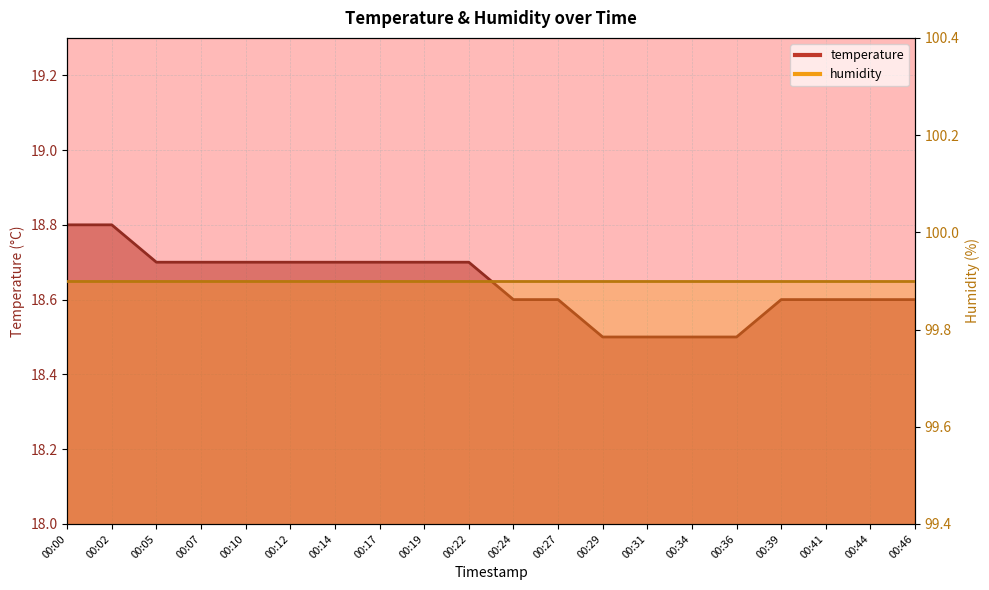

List the labels in order of value, largest first.

00:00, 00:02, 00:05, 00:07, 00:10, 00:12, 00:14, 00:17, 00:19, 00:22, 00:24, 00:27, 00:39, 00:41, 00:44, 00:46, 00:29, 00:31, 00:34, 00:36